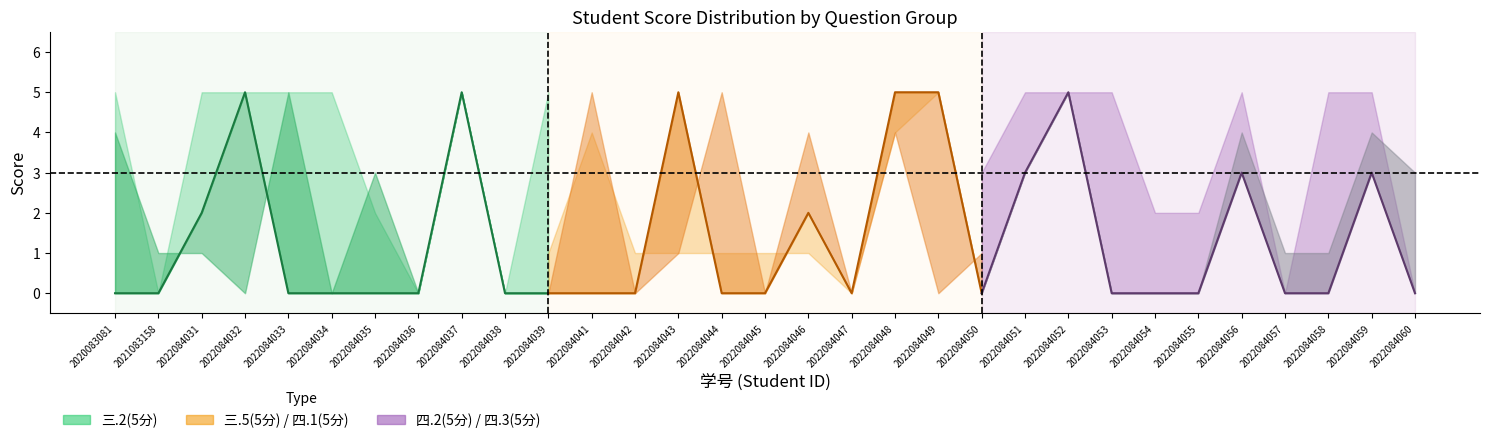

List the labels in order of 四.2(5分) value, smallest first.

2021083158, 2022084033, 2022084034, 2022084035, 2022084039, 2022084042, 2022084045, 2022084047, 2022084049, 2022084053, 2022084054, 2022084055, 2022084057, 2022084058, 2022084036, 2022084038, 2022084043, 2022084050, 2020083081, 2022084032, 2022084051, 2022084046, 2022084048, 2022084056, 2022084059, 2022084031, 2022084037, 2022084041, 2022084044, 2022084052, 2022084060